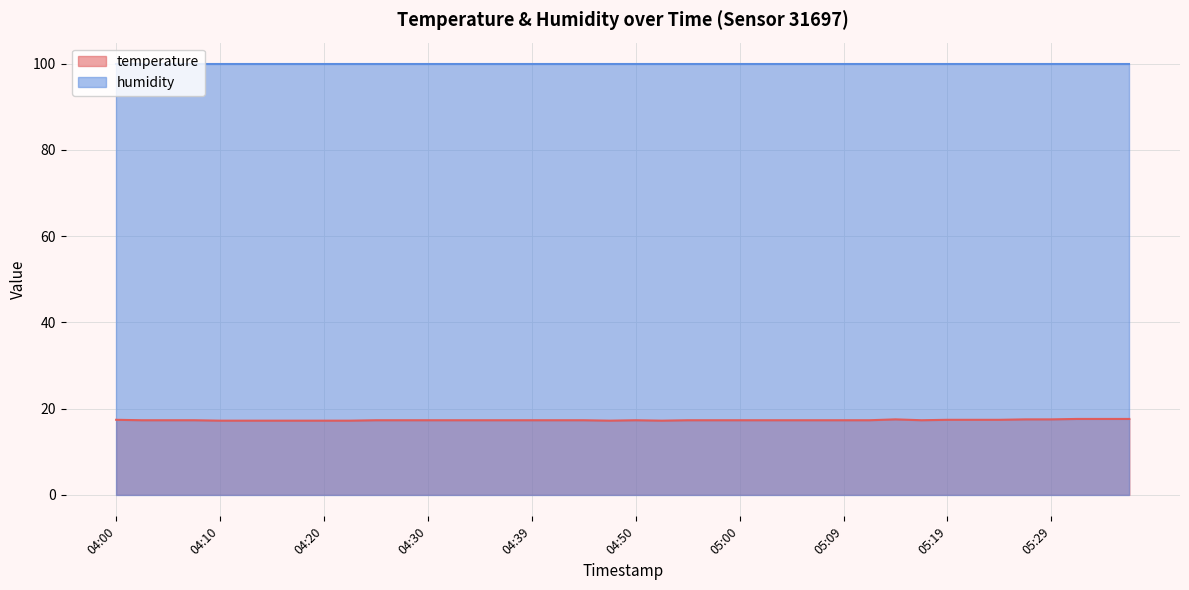

How many categories are shown in the chart?

40